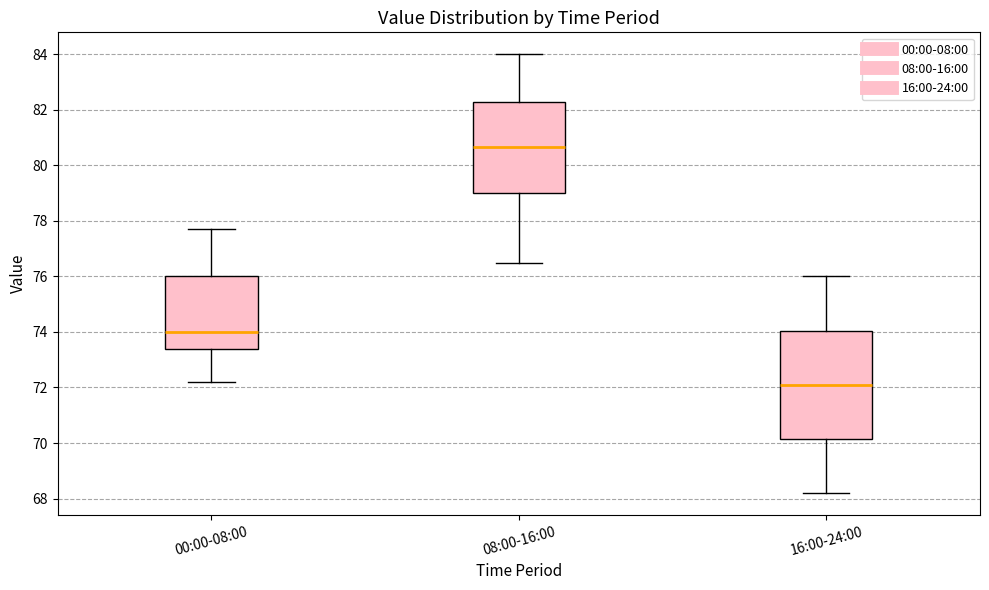

Which box is the tallest, from its lower edge to its upper edge?

16:00-24:00